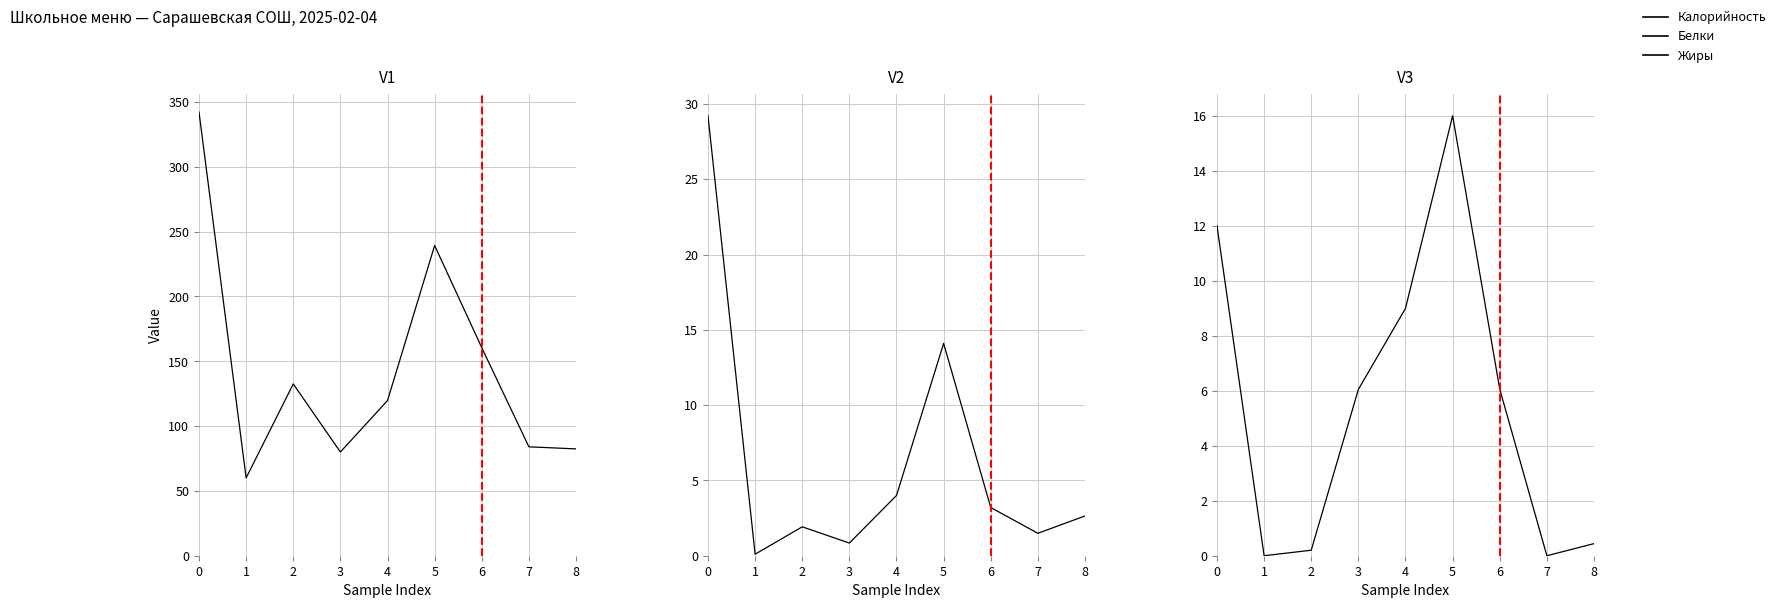

The value of Калорийность at 2 is 132.5. True or false?

True